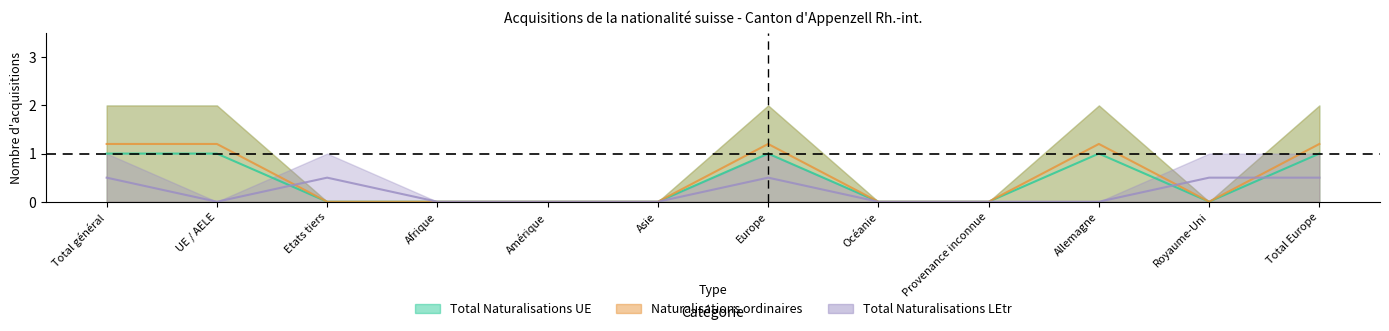

How many positive values does the Total Naturalisations LEtr series have?

5